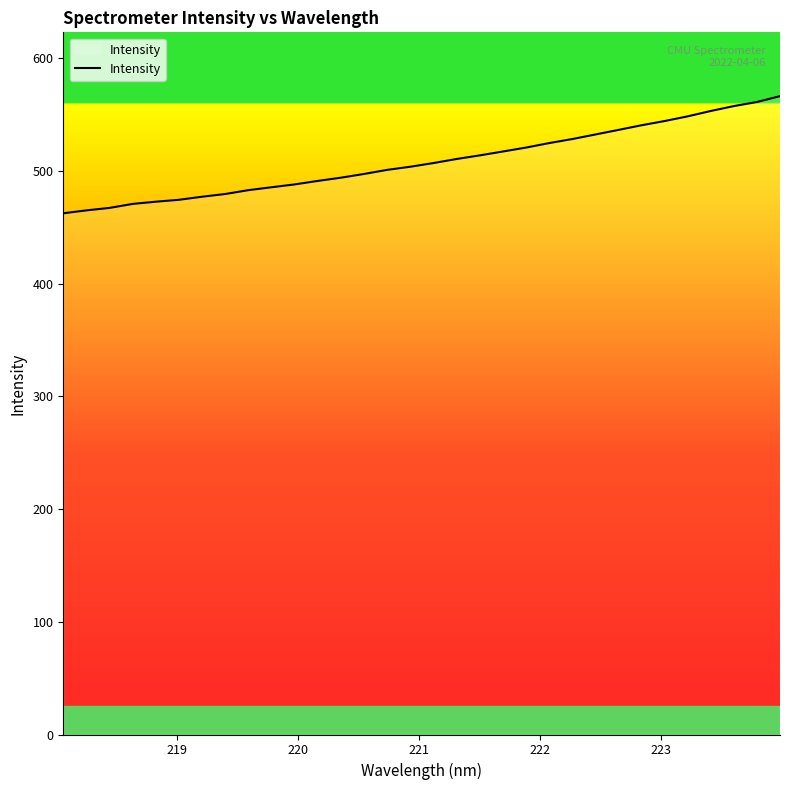

What is the minimum value shown in the chart?

462.3